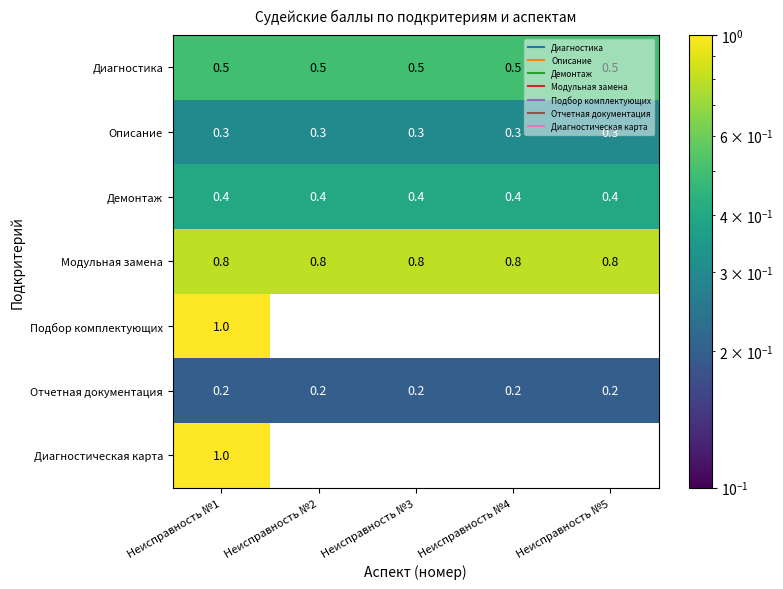

What is the approximate value of Диагностика at Неисправность №4?

0.5